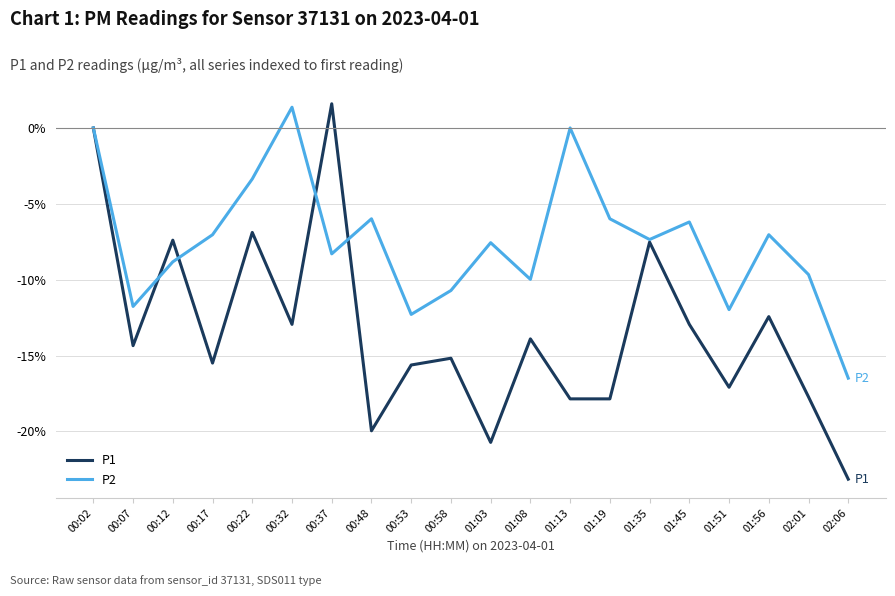

What is the total value across all series at 01:45?

-19.1